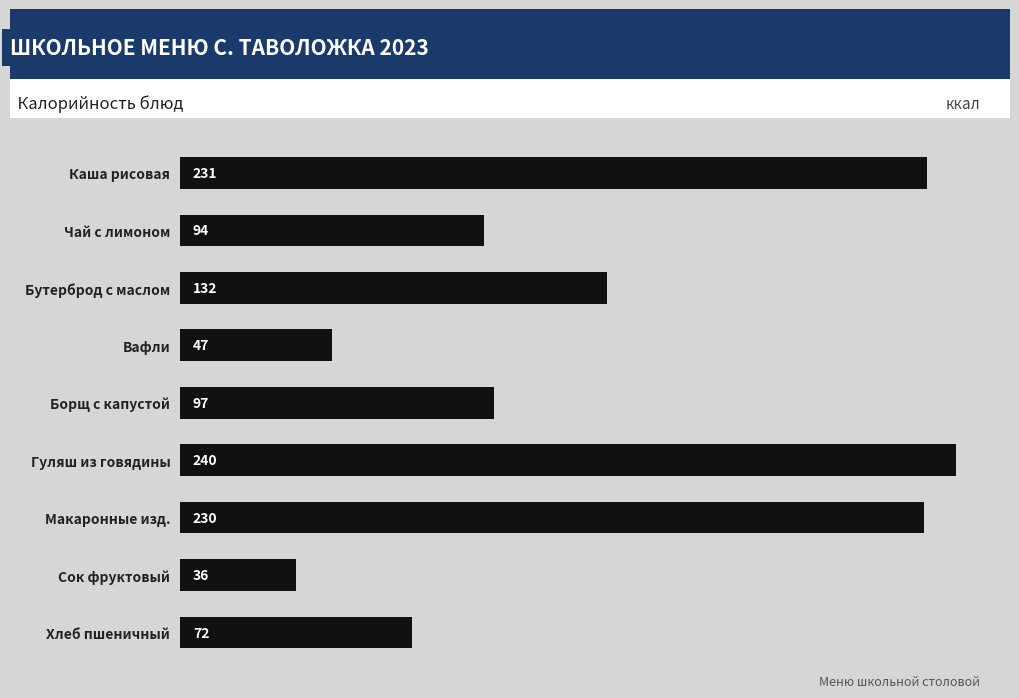

Rank the categories by value from highest to lowest.

Гуляш из говядины, Каша рисовая, Макаронные изд., Бутерброд с маслом, Борщ с капустой, Чай с лимоном, Хлеб пшеничный, Вафли, Сок фруктовый